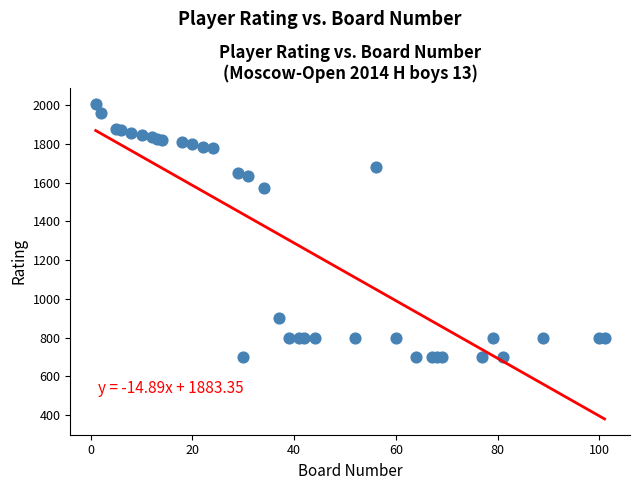

What Y value in the scatter plot is closest to 1354?

1572